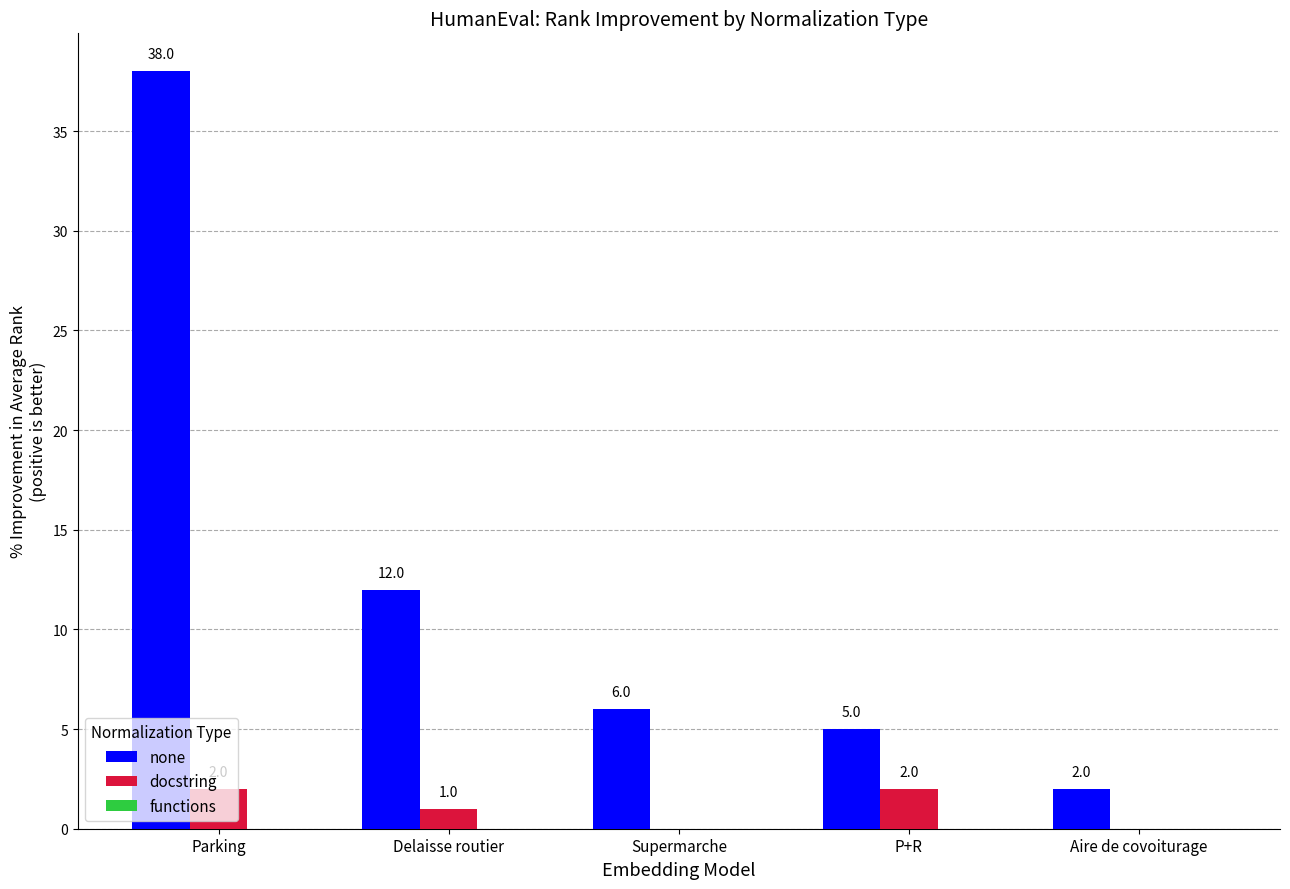

How many docstring values are between 0 and 2?

5